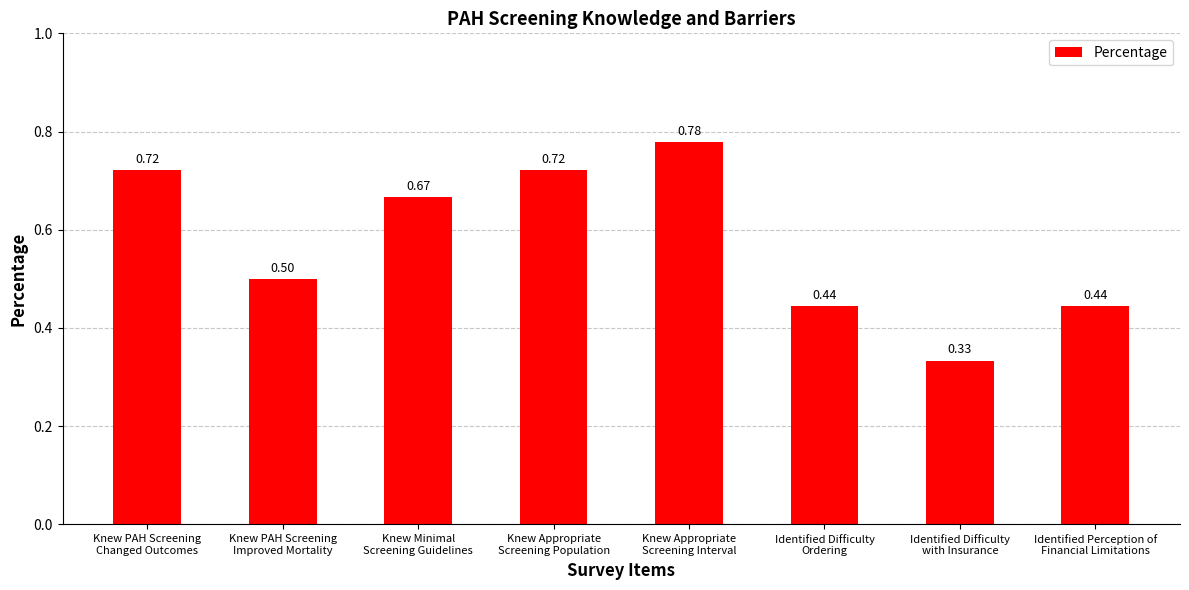

Which label corresponds to the largest value in the chart?

Knew Appropriate
Screening Interval